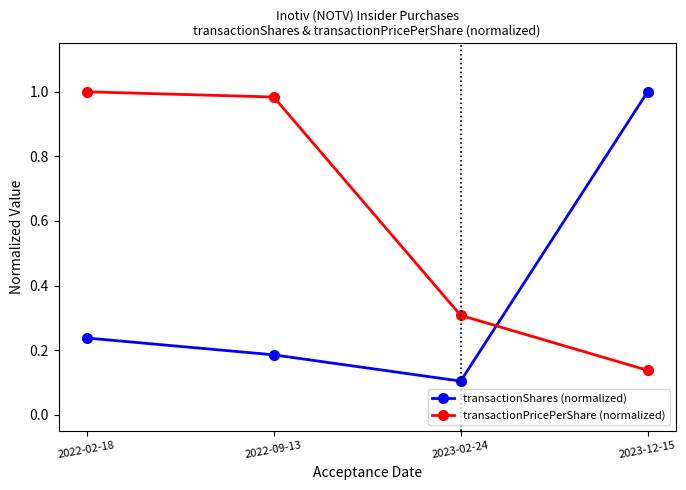

Where do transactionShares (normalized) and transactionPricePerShare (normalized) first cross each other?

2023-02-24 and 2023-12-15